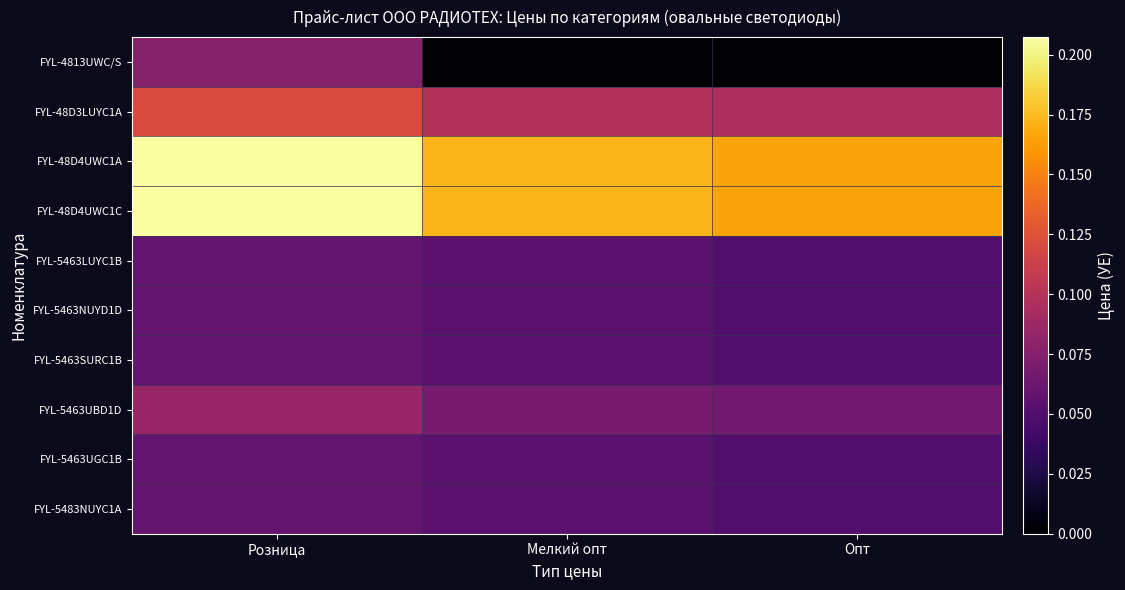

Rank the series by their maximum value, from lowest to highest.

FYL-5463LUYC1B, FYL-5463NUYD1D, FYL-5463SURC1B, FYL-5463UGC1B, FYL-5483NUYC1A, FYL-4813UWC/S, FYL-5463UBD1D, FYL-48D3LUYC1A, FYL-48D4UWC1A, FYL-48D4UWC1C